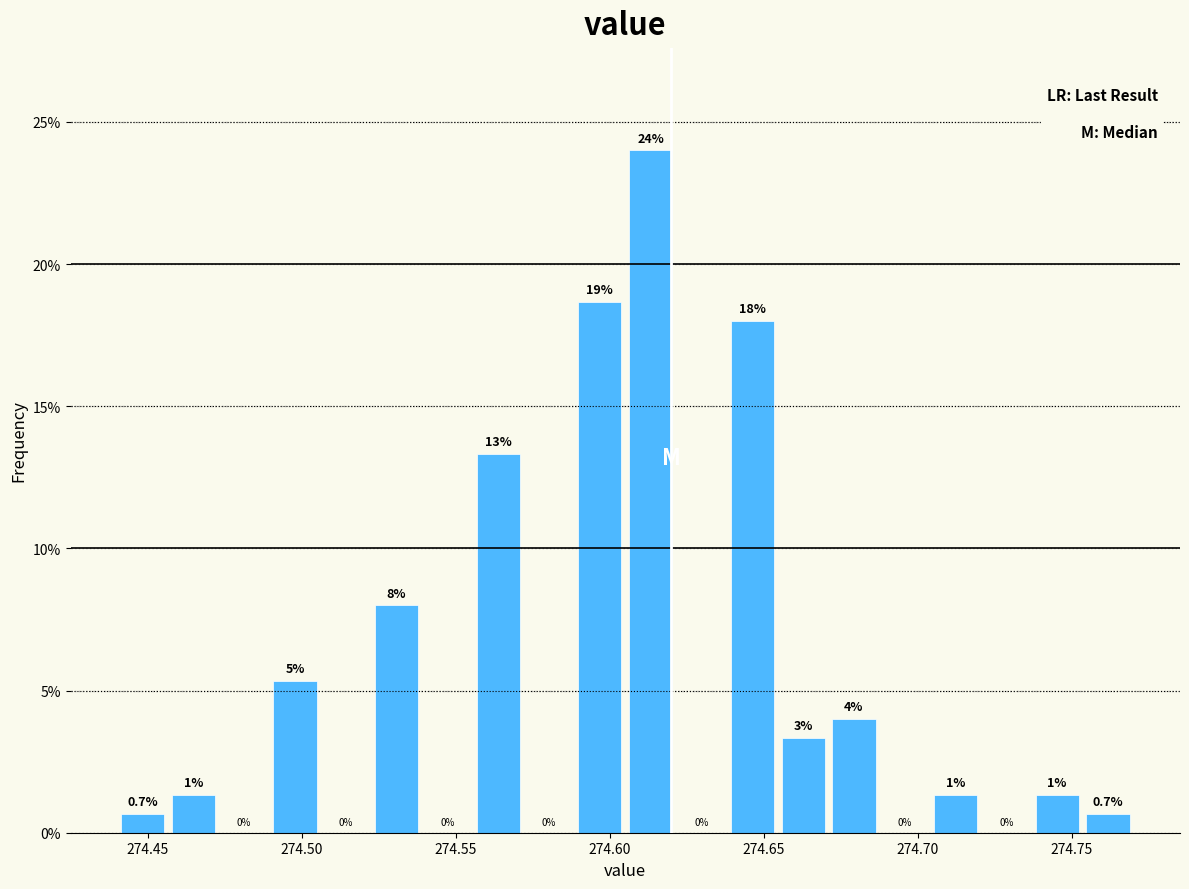

Around what value on the x-axis is the tallest bar? Give the approximate position of its centre, as read against the axis.

274.615